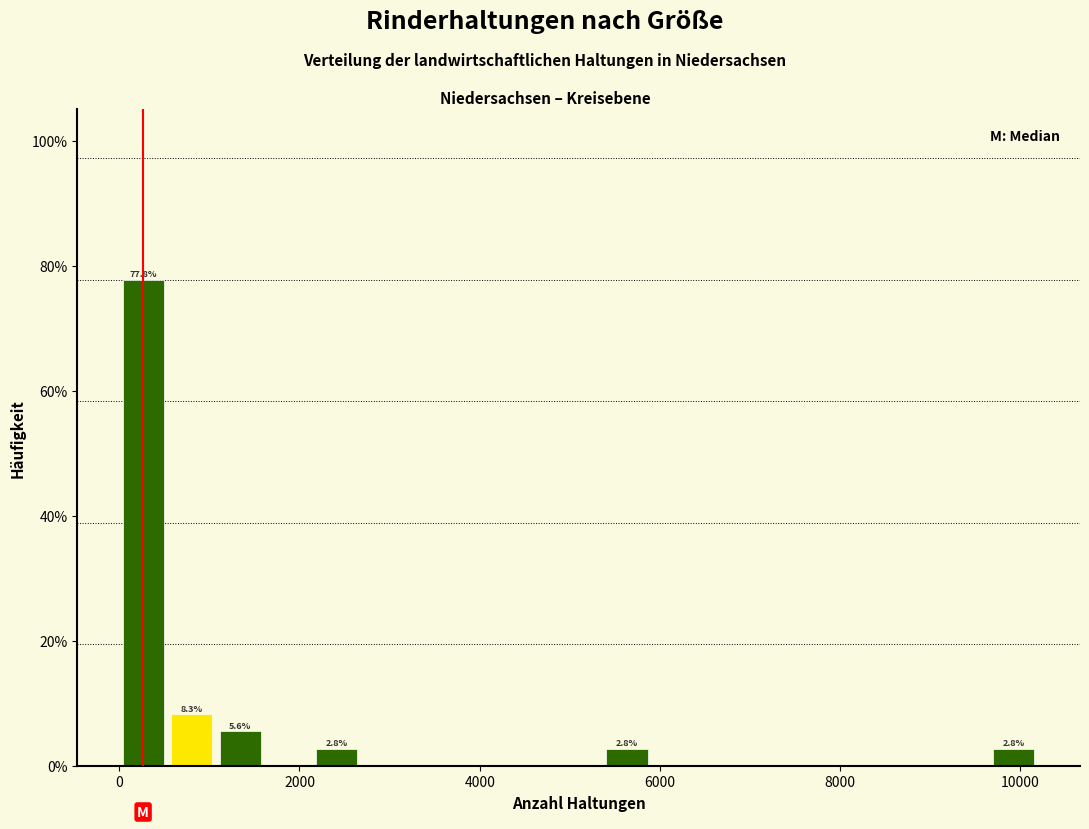

Around what value on the x-axis is the tallest bar? Give the approximate position of its centre, as read against the axis.

200